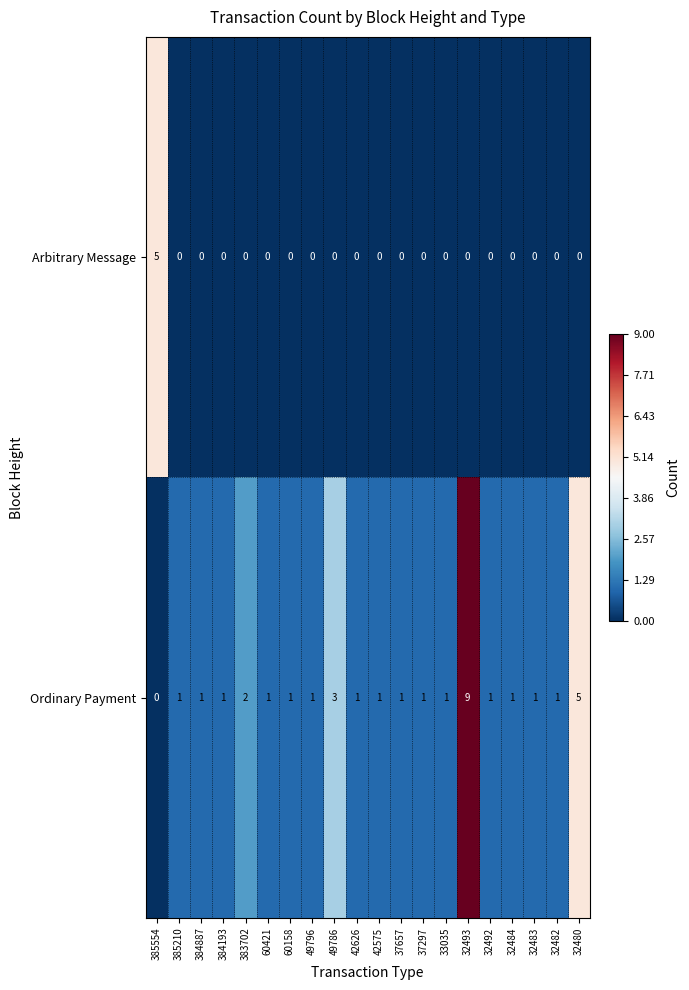

What is the maximum value for Arbitrary Message?

5